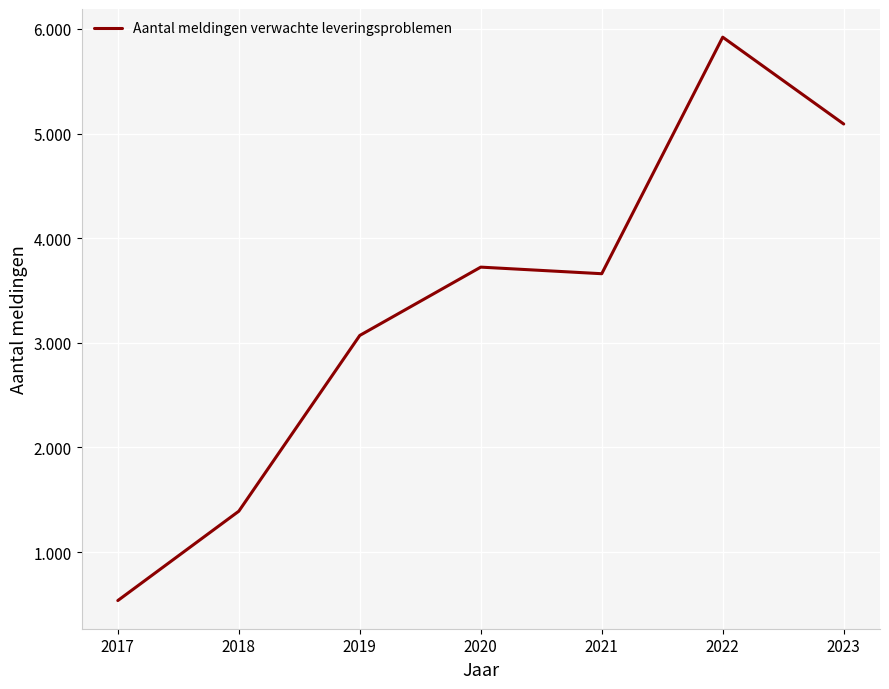

Is this an area chart (filled region under the line)?

No